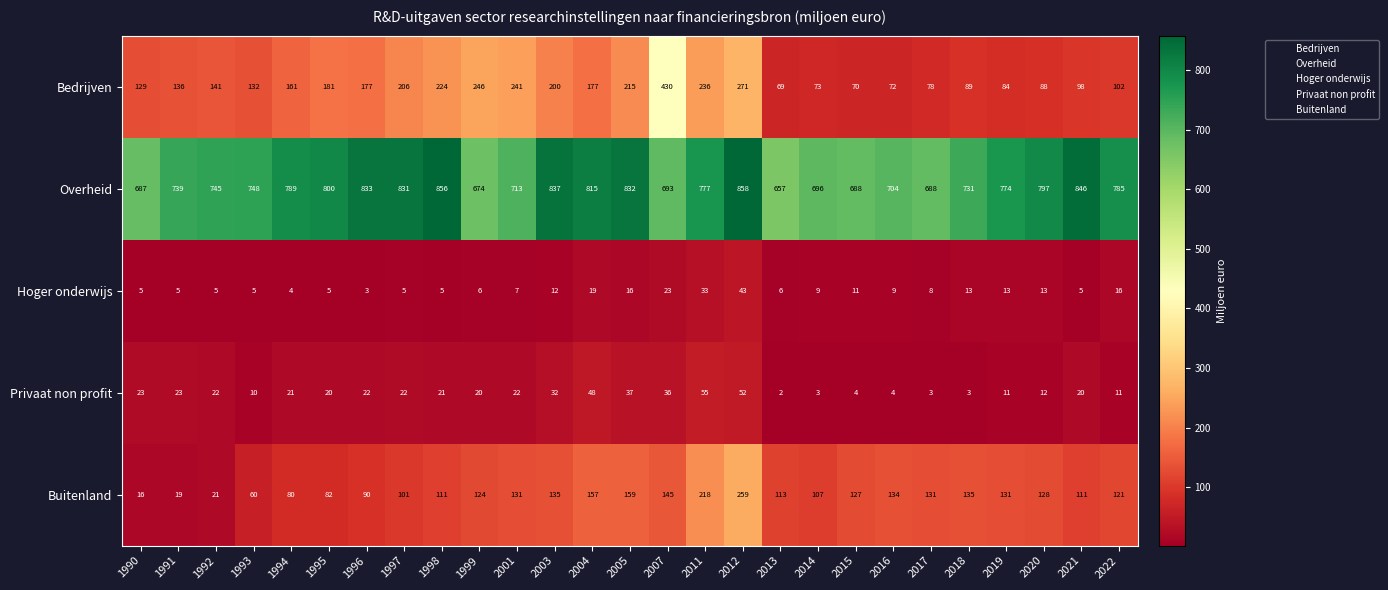

What is the difference between the Bedrijven values at 2007 and 1993?

298